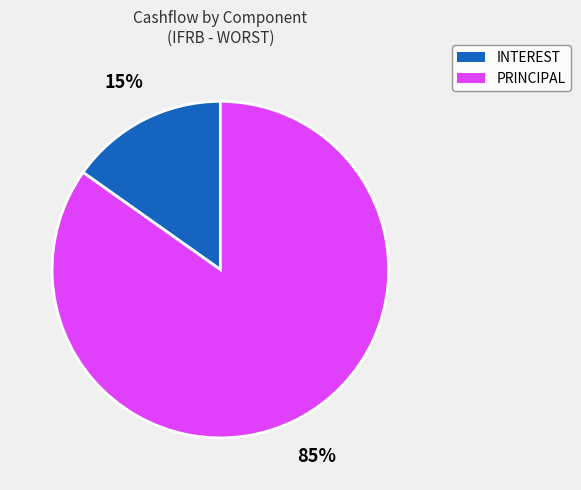

To the nearest percent, what is the average slice percentage?

50%